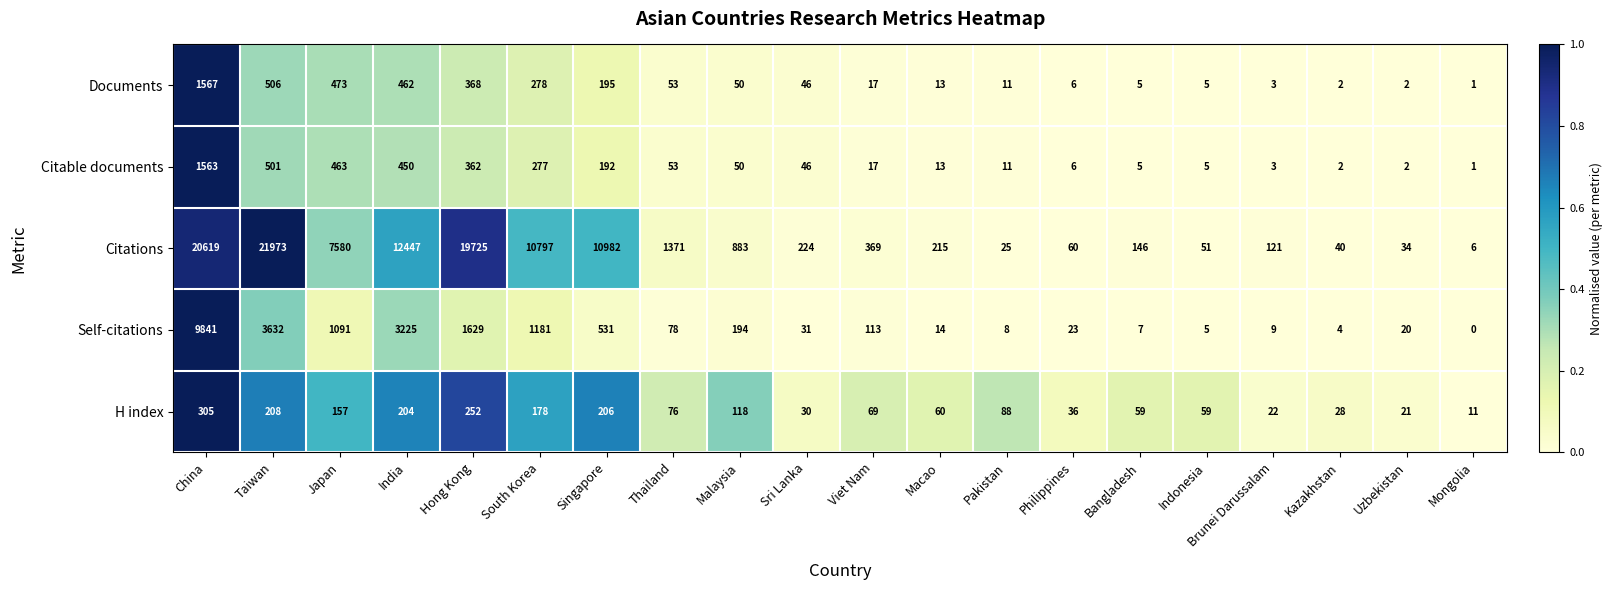

Rank the series at Taiwan from highest to lowest value.

Citations, Self-citations, Documents, Citable documents, H index